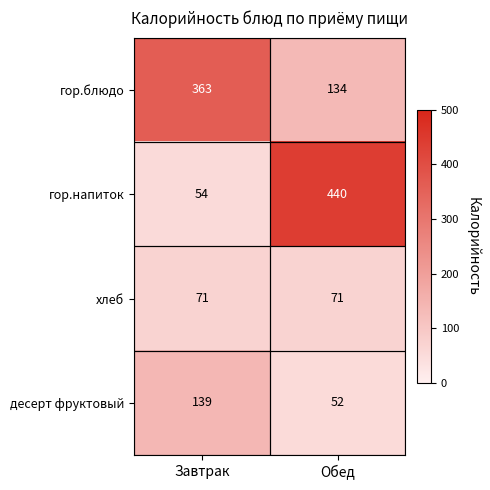

Is it true that хлеб equals 71 at Обед?

True